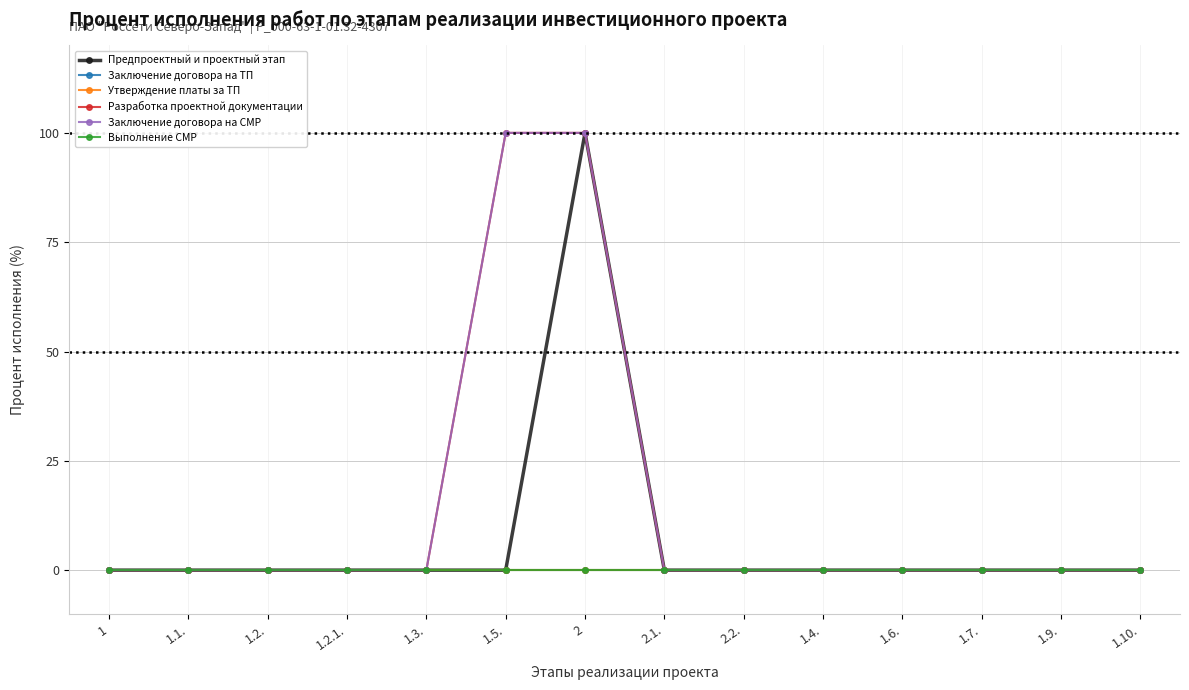

What is the maximum value shown in the chart?

100